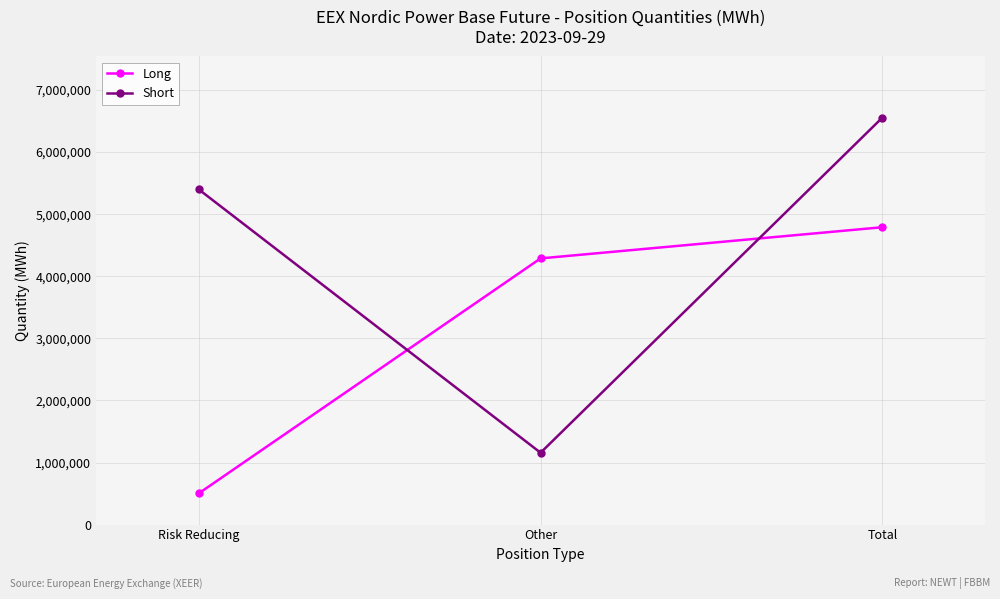

Count the number of categories in the chart.

3